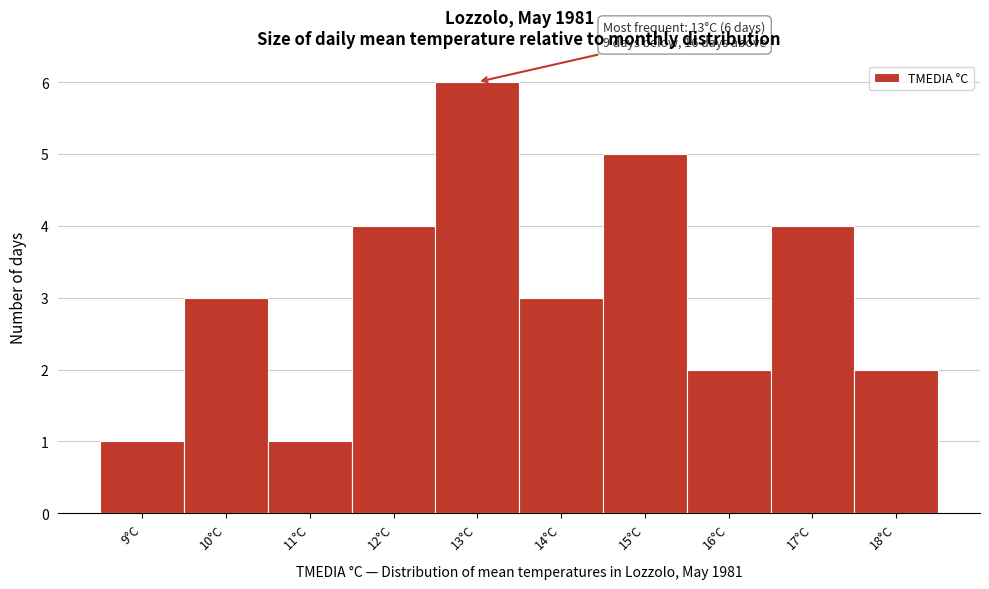

Which range on the x-axis has the tallest bar?

12.5 to 13.5